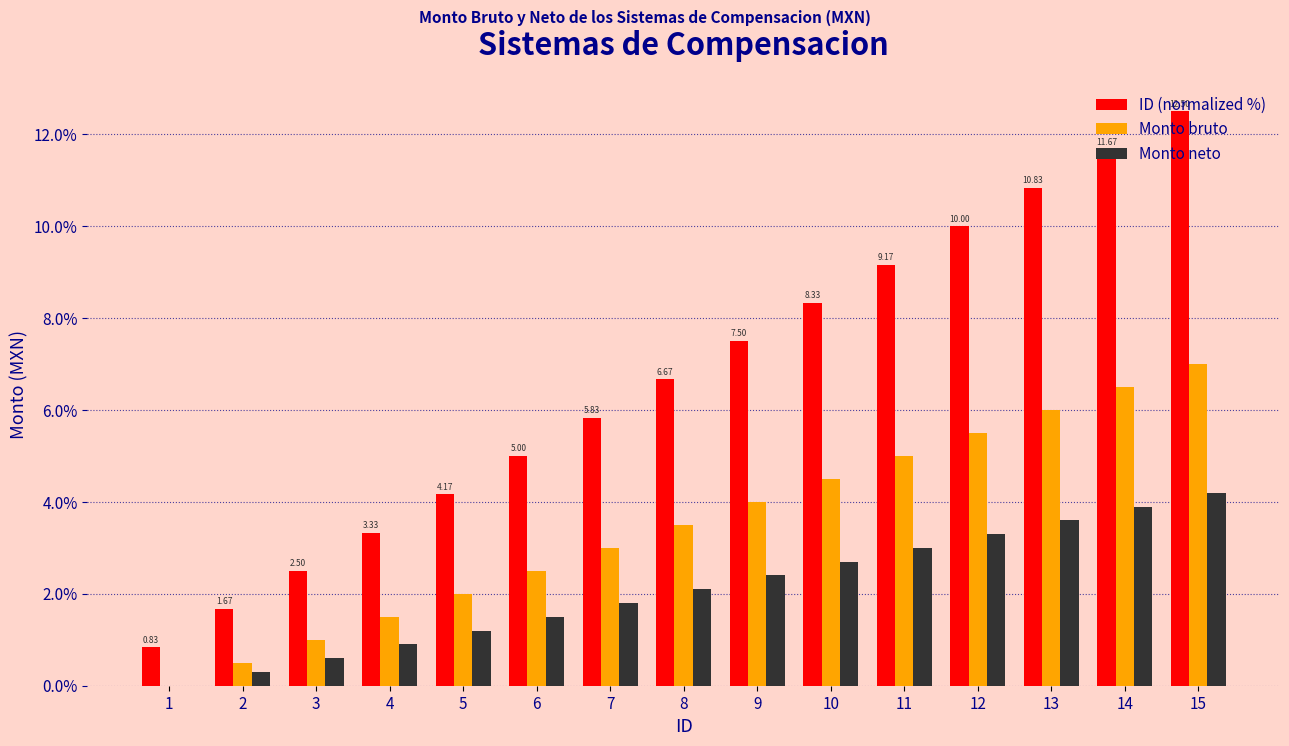

What is the maximum value for Monto neto?

4.2